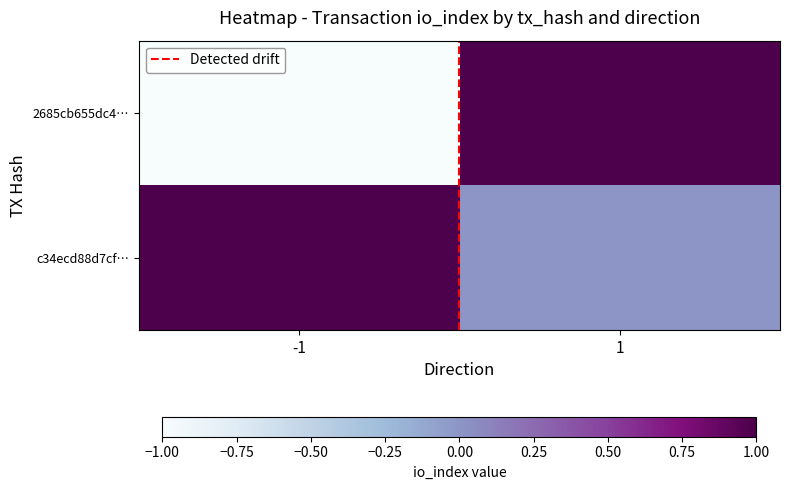

What is the difference between the highest and lowest values at 1?

1